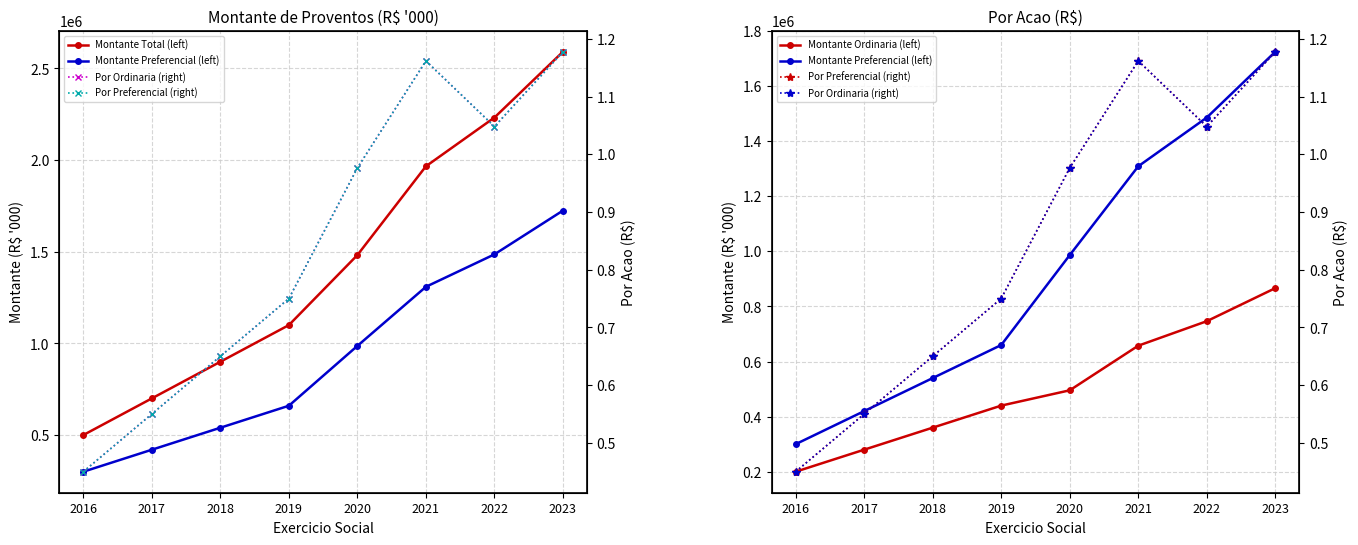

What is the difference between the maximum and minimum values in the Por Preferencial (right) series?

0.7